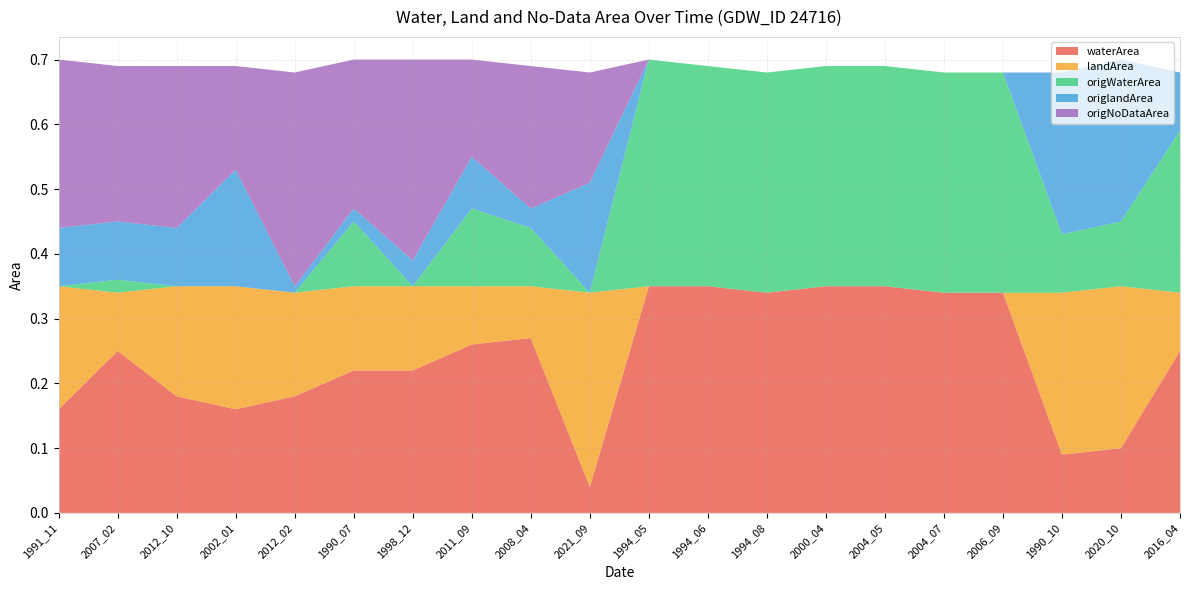

Reading right to left, extract all data points from this chart.

waterArea: 2016_04=0.2	2020_10=0.1	1990_10=0.1	2006_09=0.3	2004_07=0.3	2004_05=0.3	2000_04=0.3	1994_08=0.3	1994_06=0.3	1994_05=0.3	2021_09=0.0	2008_04=0.3	2011_09=0.3	1998_12=0.2	1990_07=0.2	2012_02=0.2	2002_01=0.2	2012_10=0.2	2007_02=0.2	1991_11=0.2
landArea: 2016_04=0.1	2020_10=0.2	1990_10=0.2	2006_09=0.0	2004_07=0.0	2004_05=0.0	2000_04=0.0	1994_08=0.0	1994_06=0.0	1994_05=0.0	2021_09=0.3	2008_04=0.1	2011_09=0.1	1998_12=0.1	1990_07=0.1	2012_02=0.2	2002_01=0.2	2012_10=0.2	2007_02=0.1	1991_11=0.2
origWaterArea: 2016_04=0.2	2020_10=0.1	1990_10=0.1	2006_09=0.3	2004_07=0.3	2004_05=0.3	2000_04=0.3	1994_08=0.3	1994_06=0.3	1994_05=0.3	2021_09=0.0	2008_04=0.1	2011_09=0.1	1998_12=0.0	1990_07=0.1	2012_02=0.0	2002_01=0.0	2012_10=0.0	2007_02=0.0	1991_11=0.0
origlandArea: 2016_04=0.1	2020_10=0.2	1990_10=0.2	2006_09=0.0	2004_07=0.0	2004_05=0.0	2000_04=0.0	1994_08=0.0	1994_06=0.0	1994_05=0.0	2021_09=0.2	2008_04=0.0	2011_09=0.1	1998_12=0.0	1990_07=0.0	2012_02=0.0	2002_01=0.2	2012_10=0.1	2007_02=0.1	1991_11=0.1
origNoDataArea: 2016_04=0.0	2020_10=0.0	1990_10=0.0	2006_09=0.0	2004_07=0.0	2004_05=0.0	2000_04=0.0	1994_08=0.0	1994_06=0.0	1994_05=0.0	2021_09=0.2	2008_04=0.2	2011_09=0.1	1998_12=0.3	1990_07=0.2	2012_02=0.3	2002_01=0.2	2012_10=0.2	2007_02=0.2	1991_11=0.3